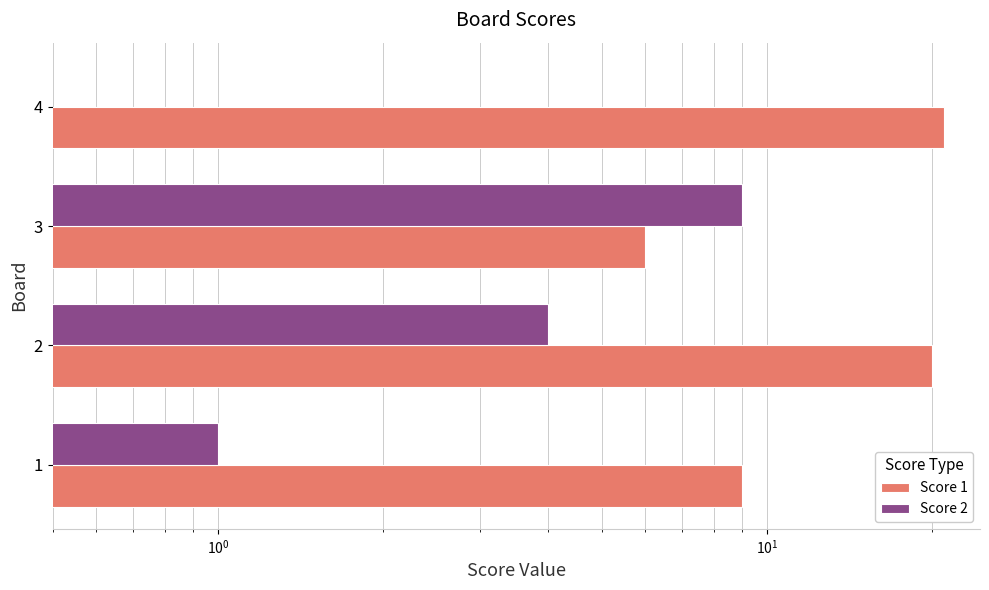

How many groups of bars are there?

4